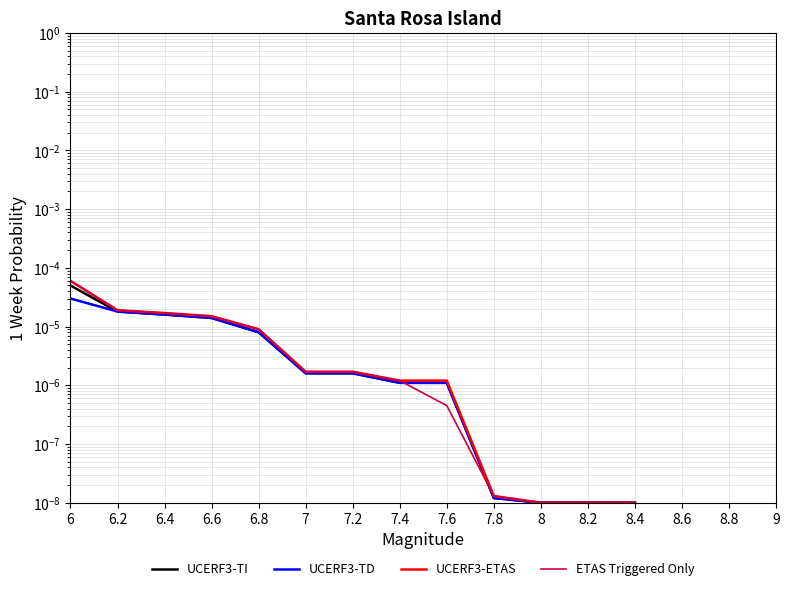

Between 6 and 7.8, which is larger?

6